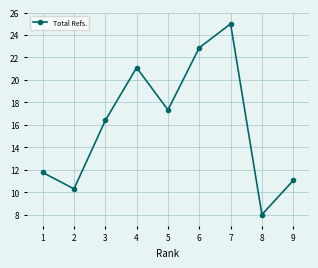

The value at 2 is 10.3. True or false?

True